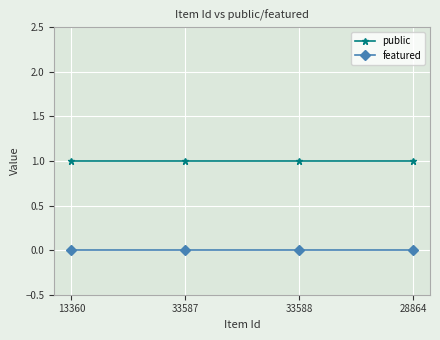

How many lines are shown in the chart?

2